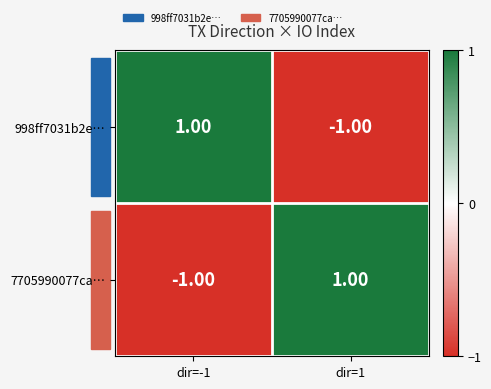

Rank the series at dir=-1 from highest to lowest value.

998ff7031b2e…, 7705990077ca…